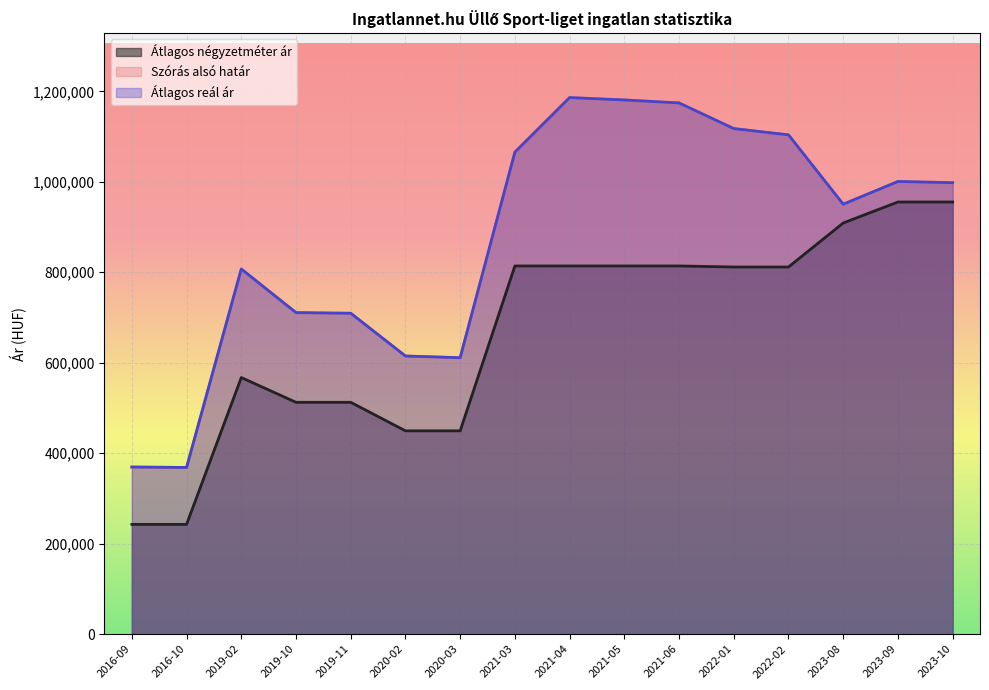

True or false: Szórás alsó határ and Átlagos reál ár intersect in this chart.

False